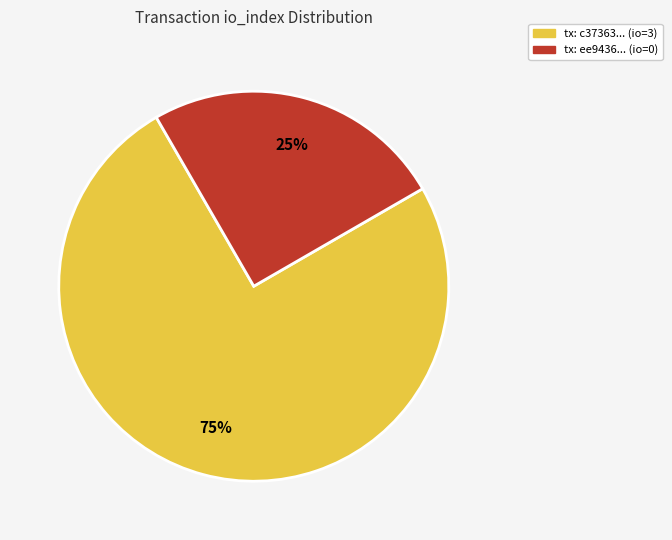

How many slices are in this pie chart?

2